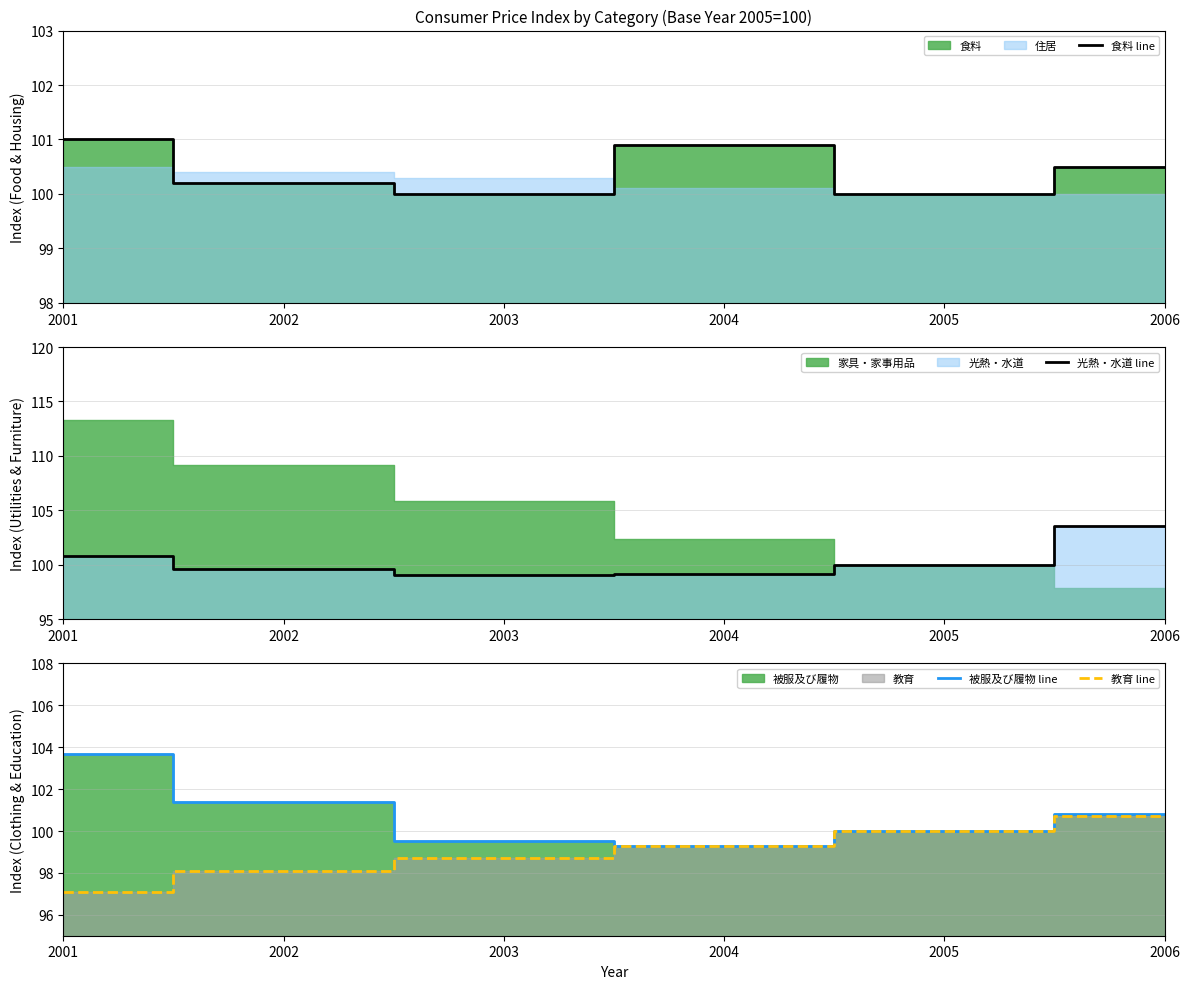

True or false: 食料 line and 教育 line intersect in this chart.

False